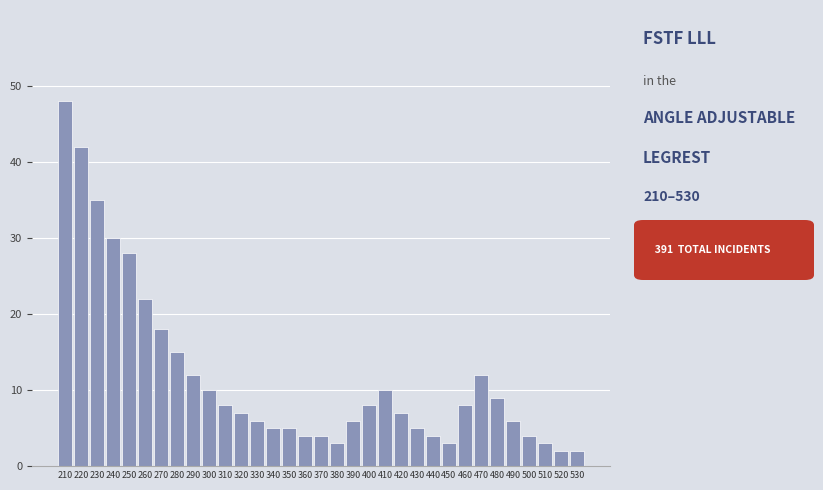

What is the change in value from 430 to 520?

-3